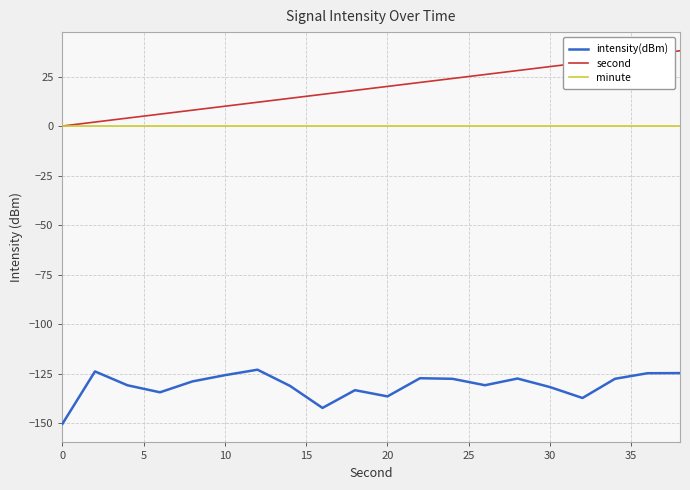

Which series has the largest range (max minus min)?

second